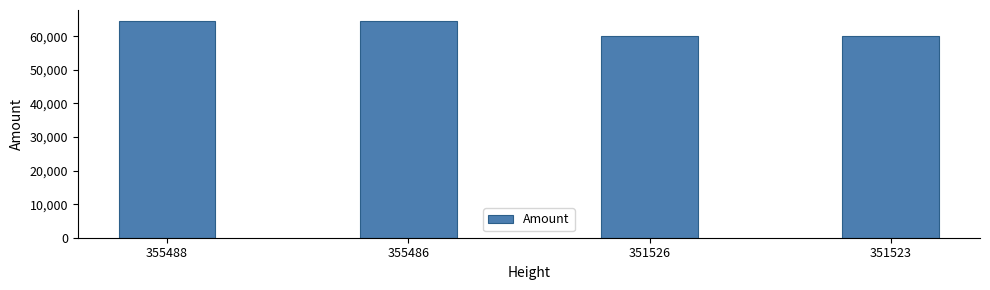

Is it true that the value at 351526 is 59999?

True